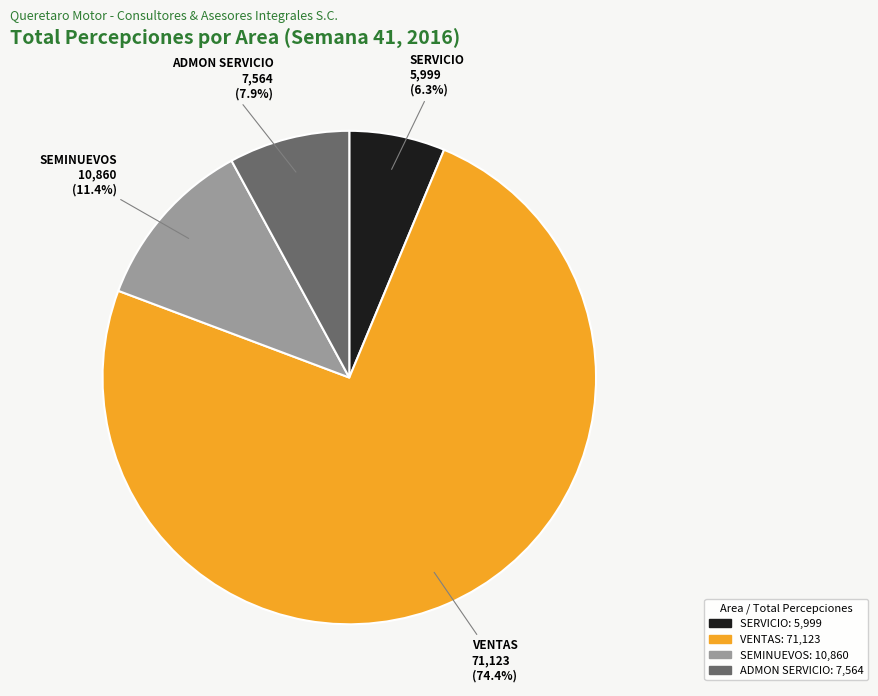

Is it true that VENTAS is 8% of the pie?

False